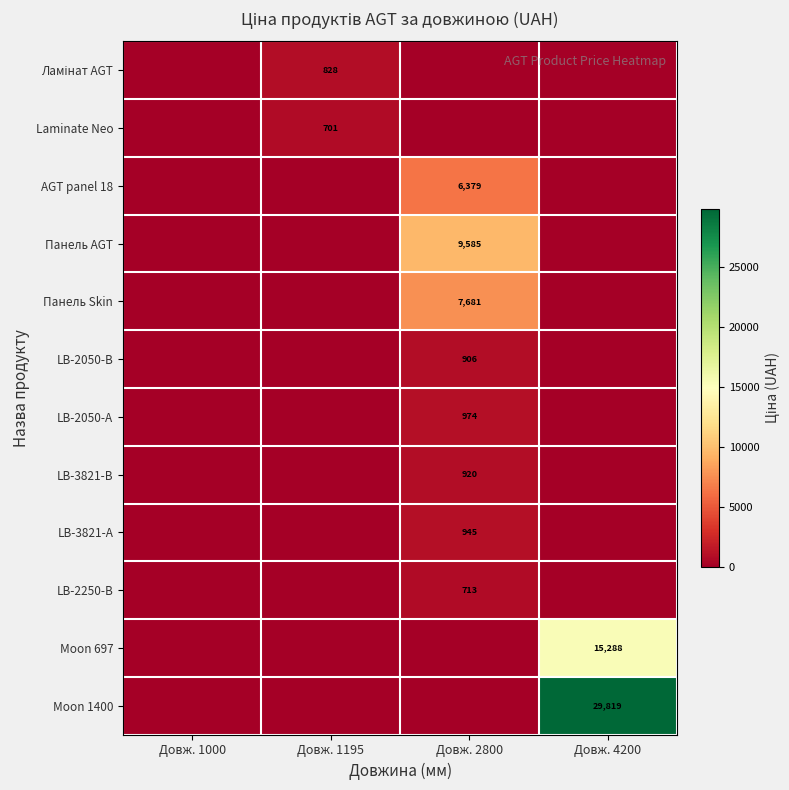

What is the difference between the highest and lowest values at Довж. 1195?

827.6